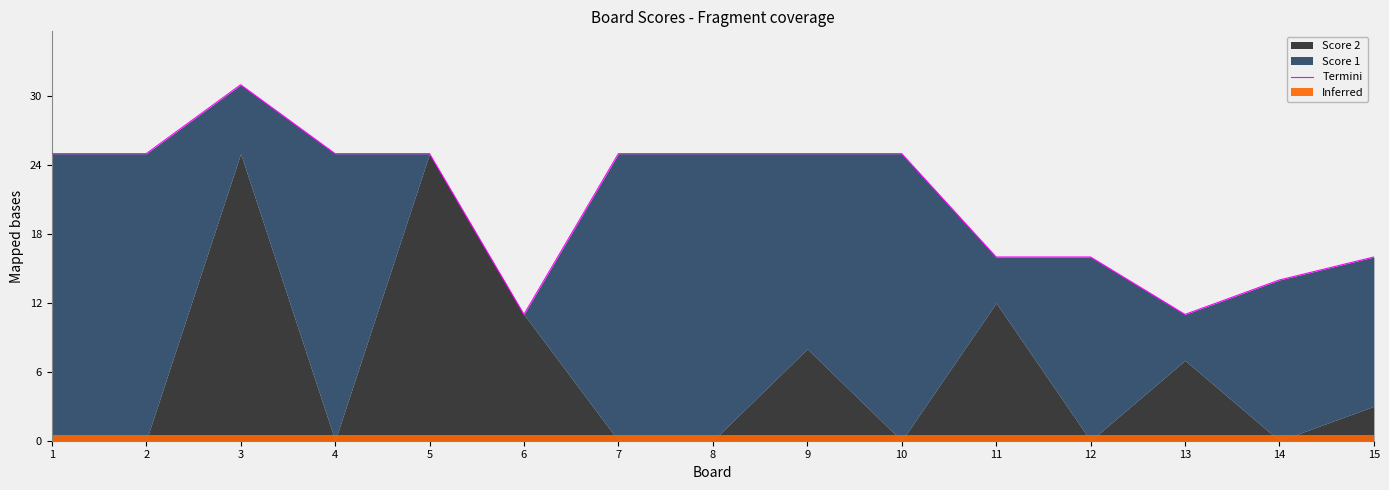

What is the difference between the values at 15 and 1?

9